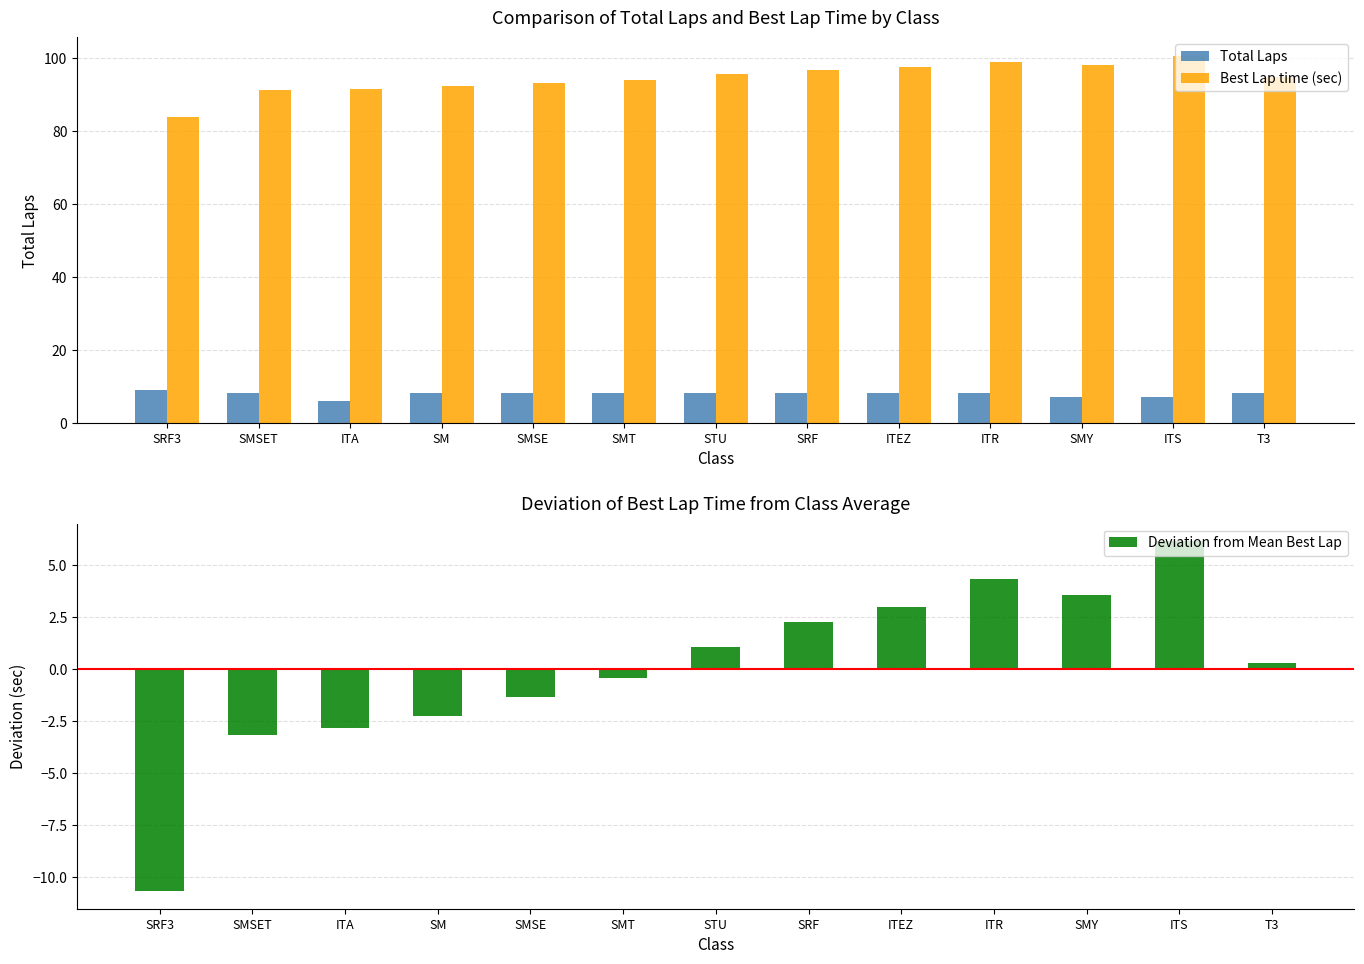

What is the difference between the second highest and minimum values in the Deviation from Mean Best Lap series?

15.0